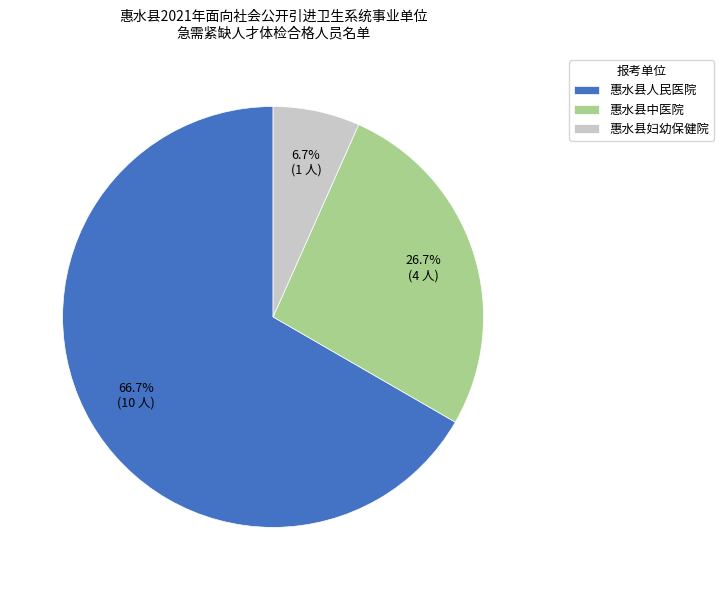

How many segments does this pie chart have?

3